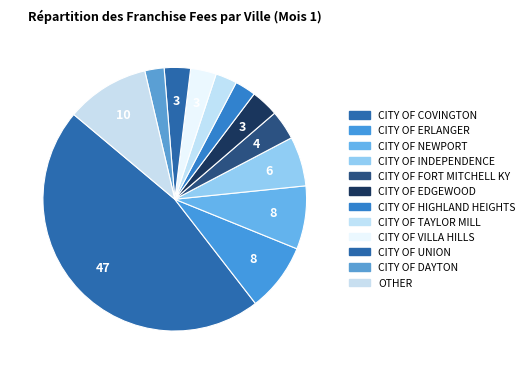

Which category has the smallest portion of the pie?

CITY OF DAYTON